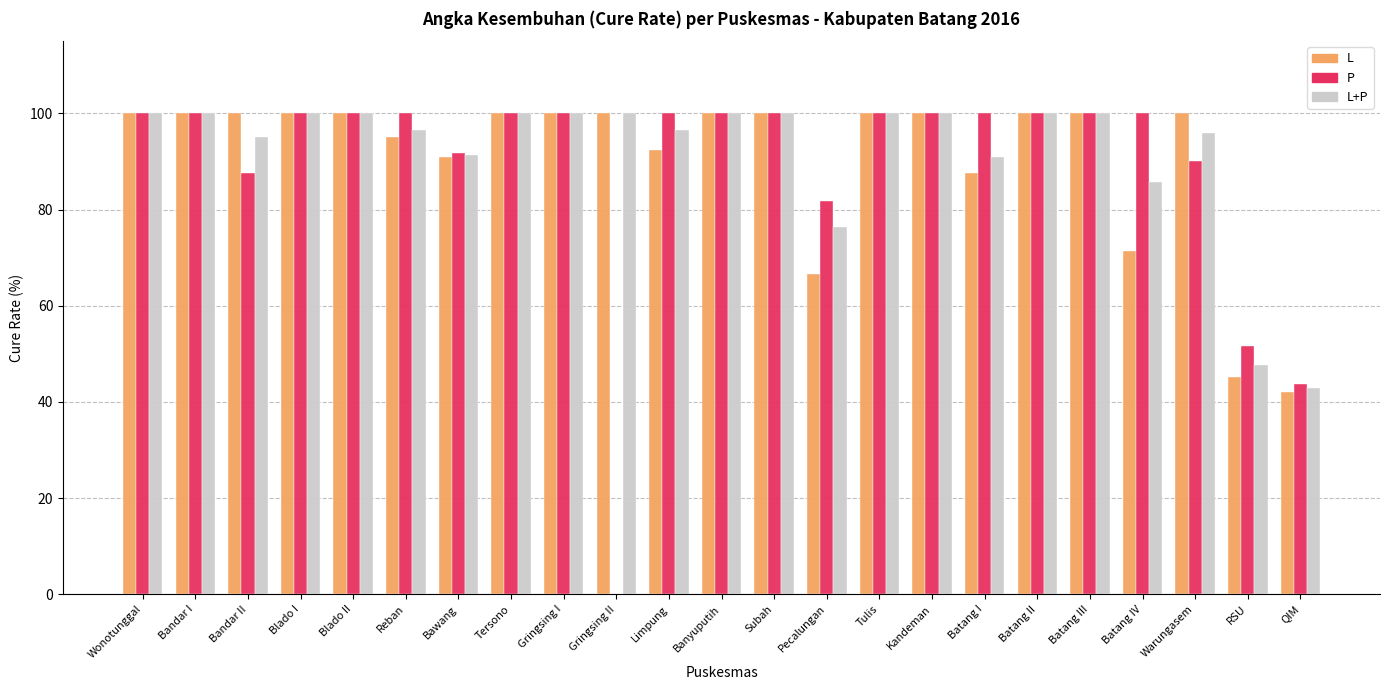

Where is L+P nearest to the value 71?

Pecalungan